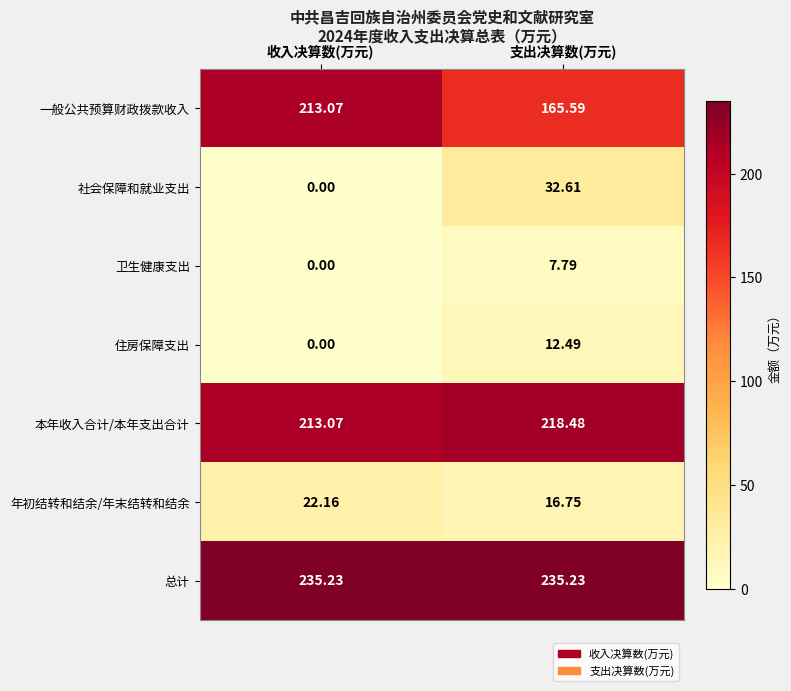

Is the value of 年初结转和结余/年末结转和结余 at 支出决算数(万元) greater than the value of 卫生健康支出 at 收入决算数(万元)?

Yes